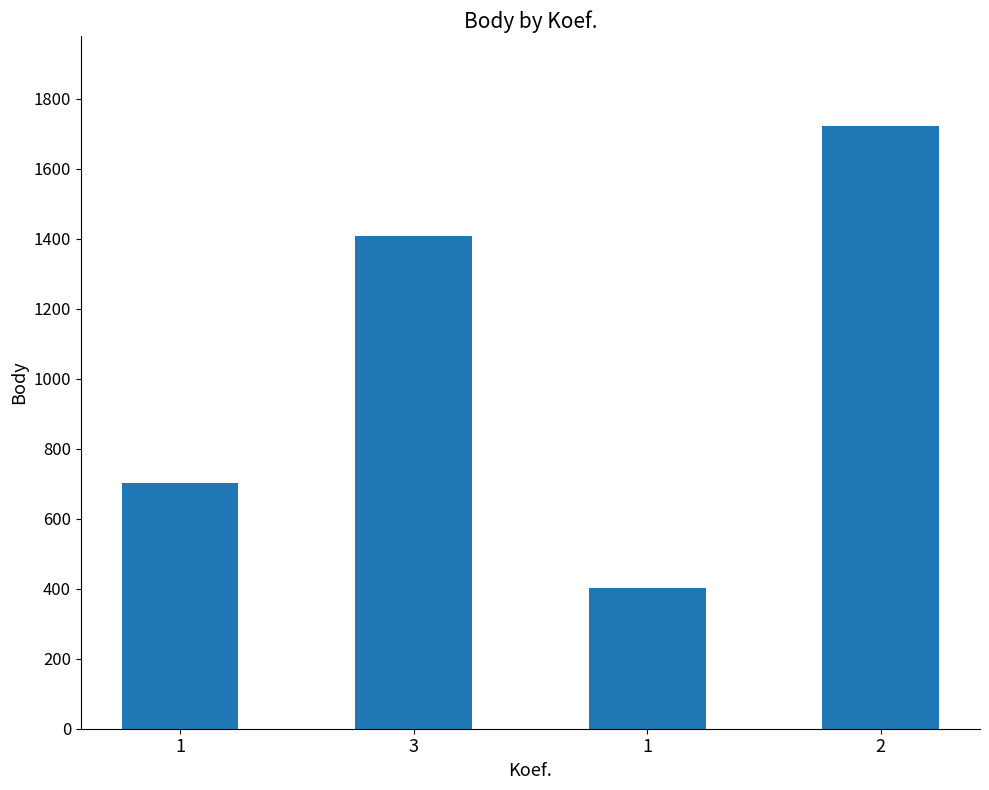

Rank the categories by value from highest to lowest.

2, 3, 1, 1